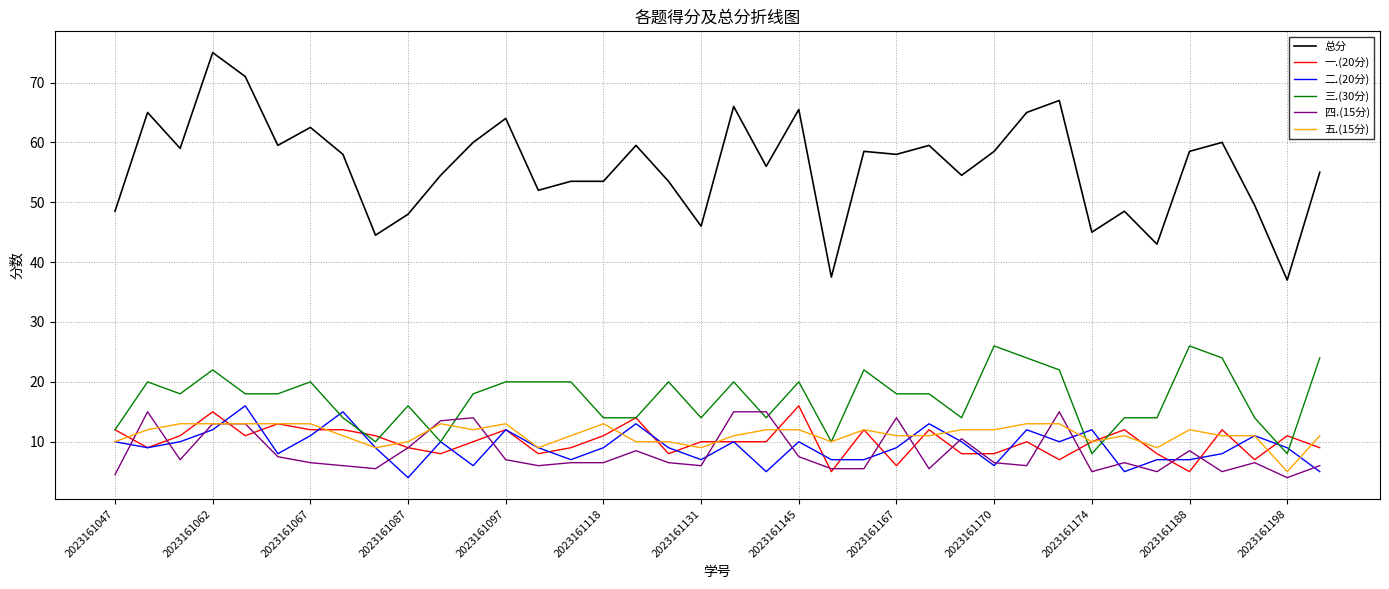

What is the minimum value shown in the chart?

4.0